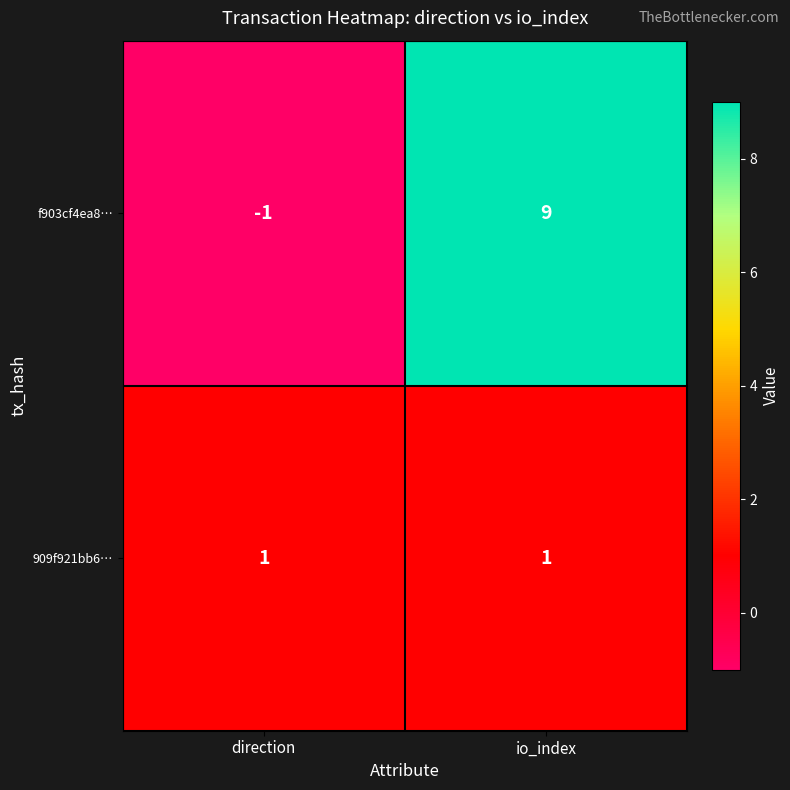

What is the total value across all series at io_index?

10